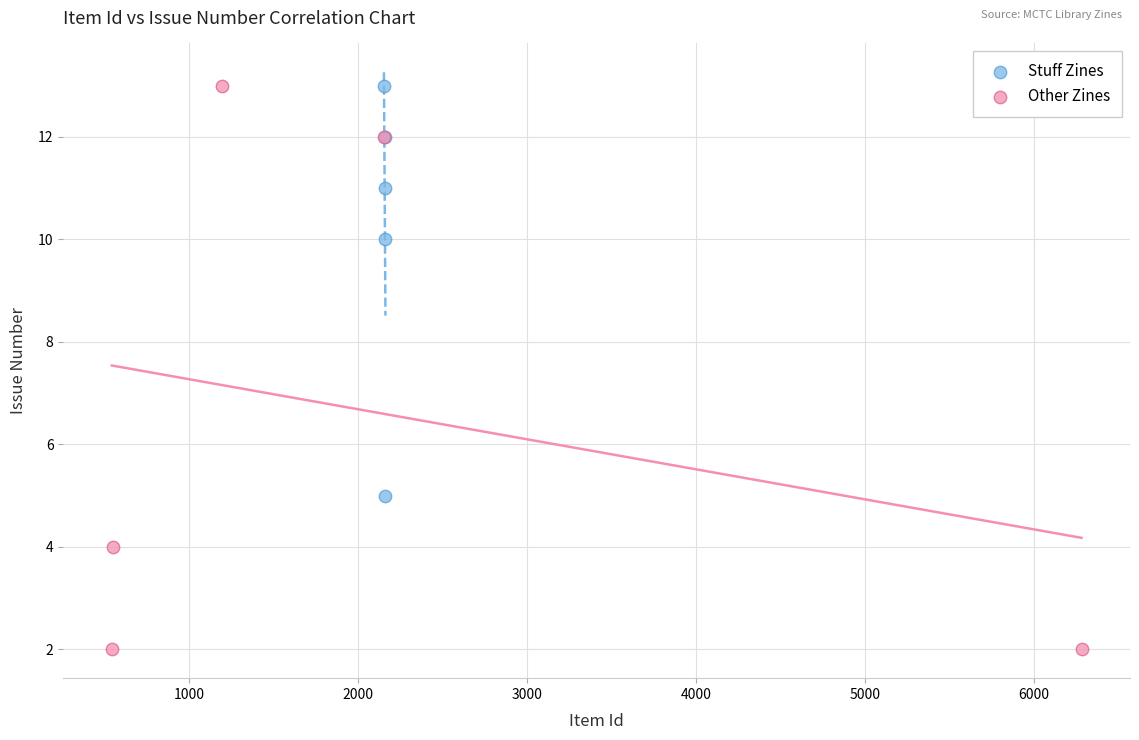

Which series has the widest spread of Y values?

Other Zines